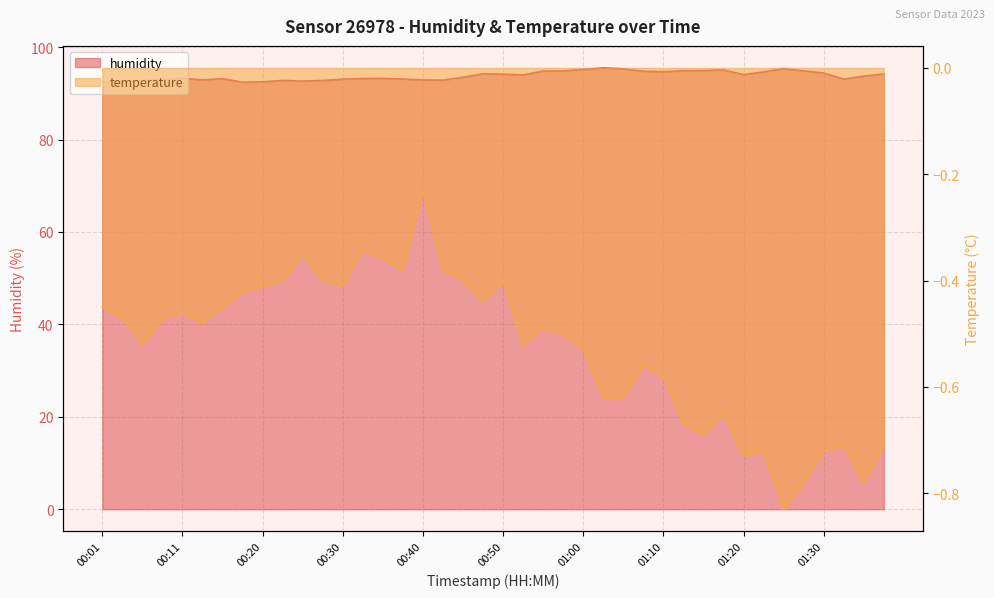

Is the value of temperature at 00:42 greater than the value of humidity at 01:22?

No